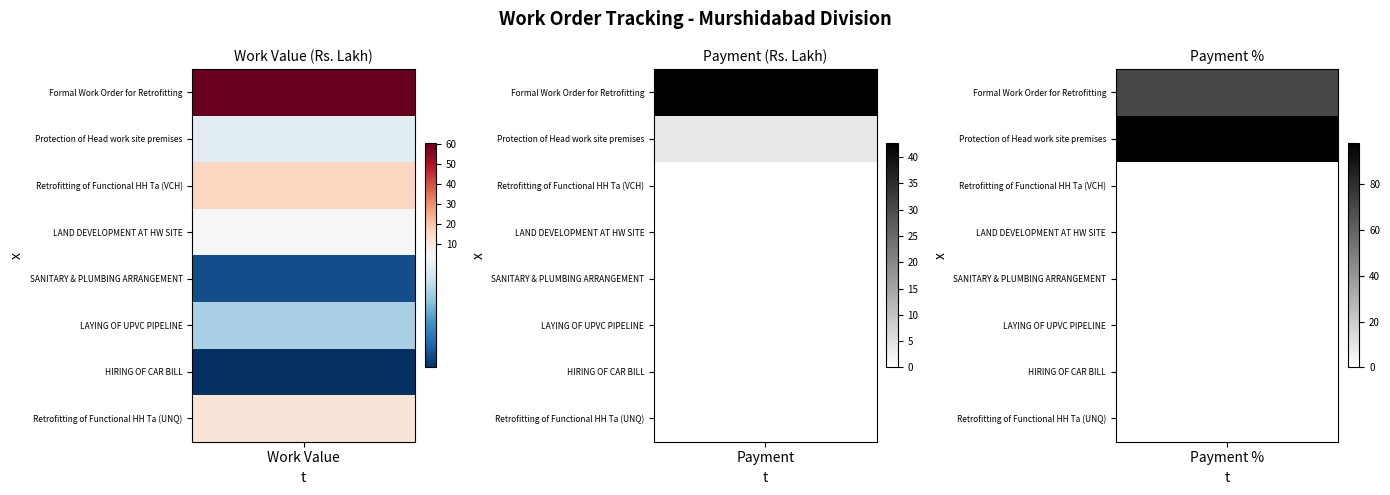

What is the sum of all 1 values?

102.1